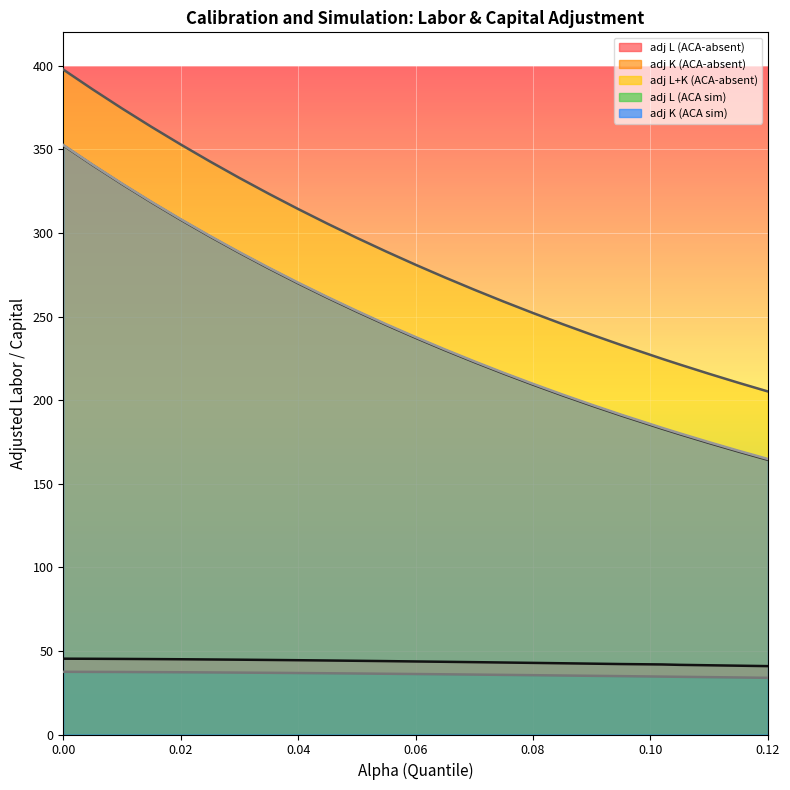

True or false: adj L+K (ACA-absent) and adj K (ACA sim) cross at least once.

False